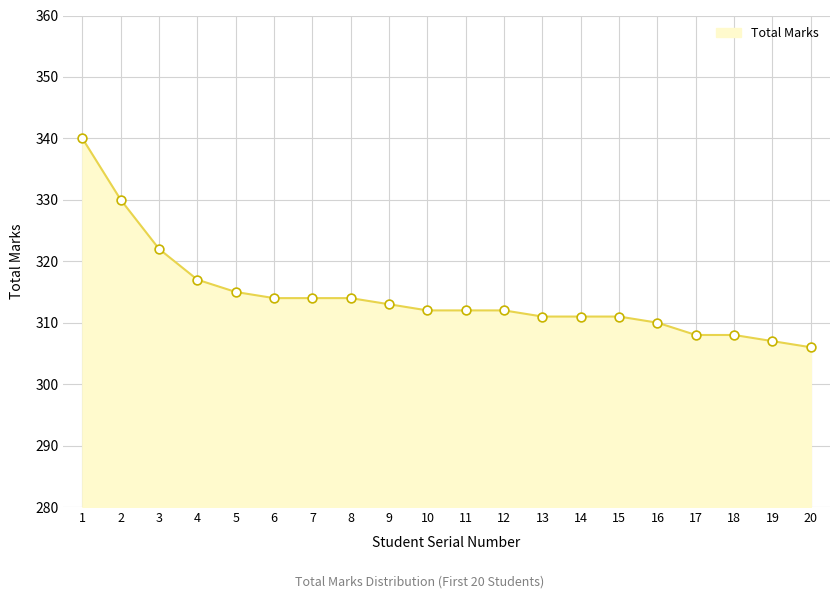

Approximately how many times larger is the value at 8 compared to 7?

1.0